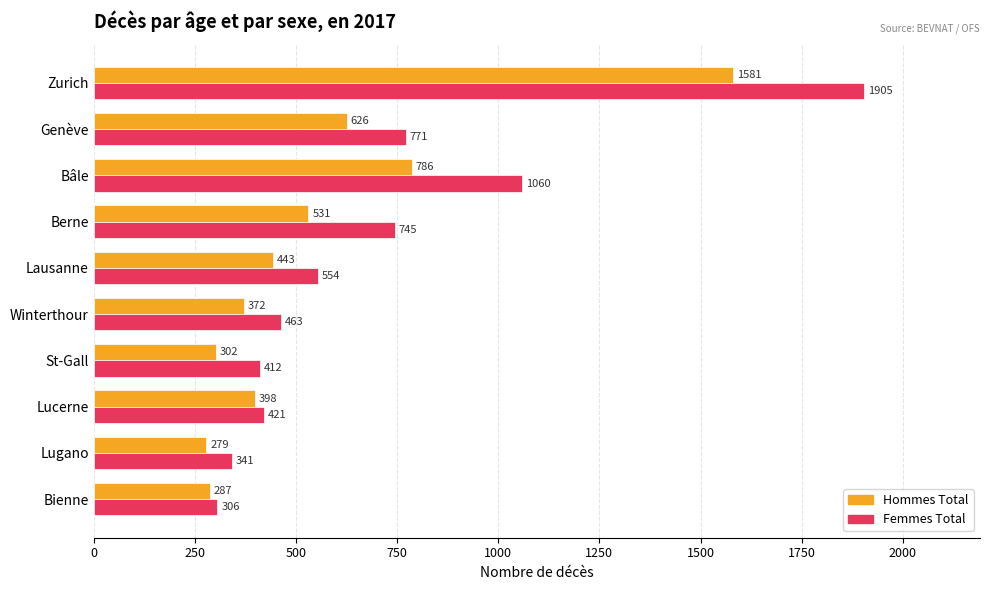

What value does the Hommes Total series have at Zurich, to the nearest 10?

1580